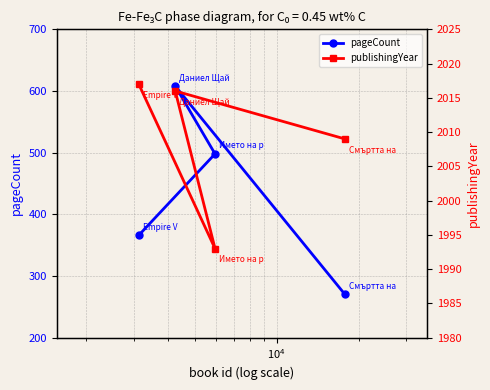

What is the maximum value for pageCount?

608